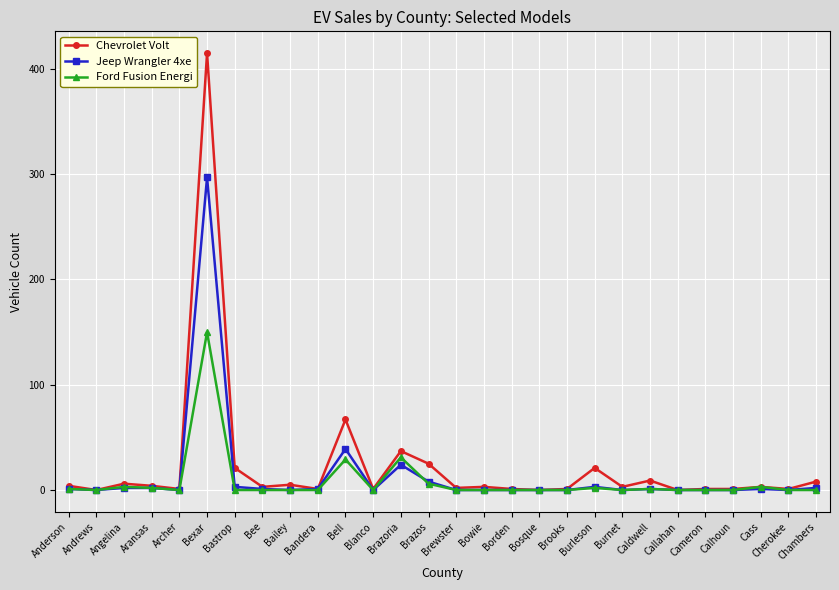

True or false: Jeep Wrangler 4xe has a value of -206 at Archer.

False